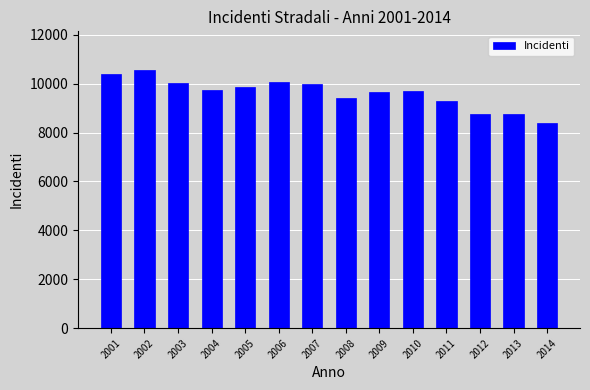

What is the approximate value at 2007, to the nearest 50?

10000